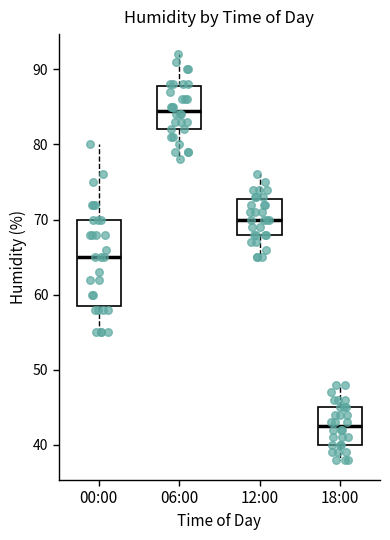

Reading left to right, read every box against the y-axis: the position of its median line, the range the box covers, and the ends of its whiskers. The values are not printed on the chart, so give them approximately, as read against the axis.

00:00: median 65, box 59 to 70, whiskers 55 to 80
06:00: median 85, box 82 to 88, whiskers 78 to 92
12:00: median 70, box 68 to 73, whiskers 65 to 76
18:00: median 43, box 40 to 45, whiskers 38 to 48